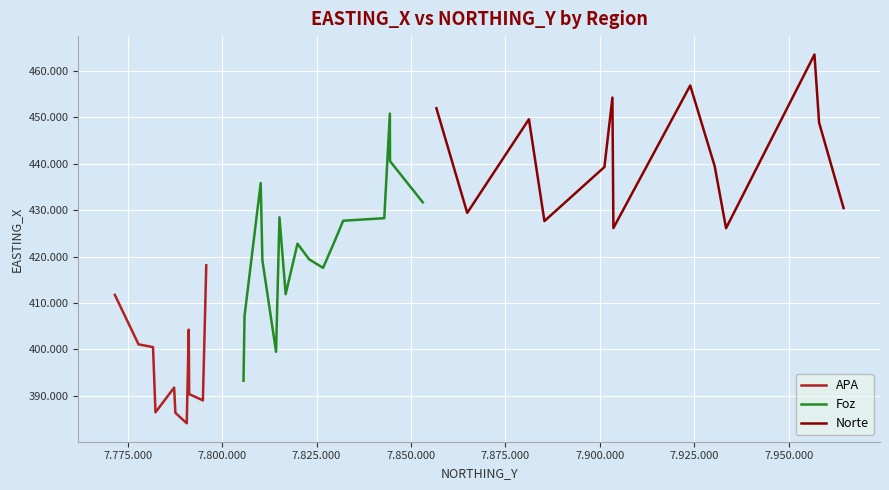

Reading left to right, list all the values displayed in this chart.

7790616=384043	7791253=390338	7791153=404235	7795785=418100	7782339=386405	7777853=401063	7771576=411733	7794893=388985	7787608=386303	7787276=391745	7781684=400470	7826708=417558	7823040=419392	7819937=422769	7815169=428467	7810204=435855	7853129=431683	7842923=428269	7829898=423532	7844443=440573	7832036=427721	7814269=399459	7805649=393211	7816813=411879	7805922=407209	7810649=419179	7844406=450813	7903337=454268	7903598=426147	7885331=427648	7881227=449603	7933431=426113	7864890=429405	7856730=451968	7964547=430449	7956840=463553	7958069=448863	7930422=439477	7923942=456879	7901222=439301